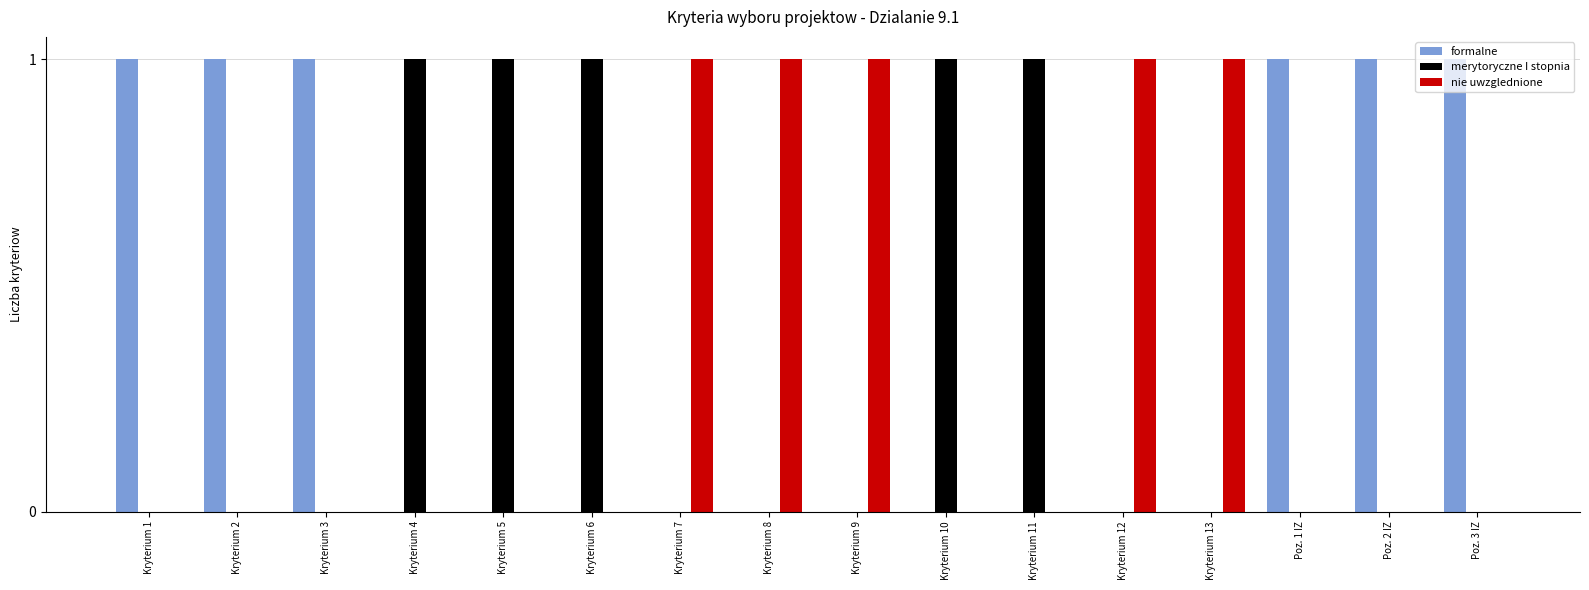

Count the number of data series in this chart.

3